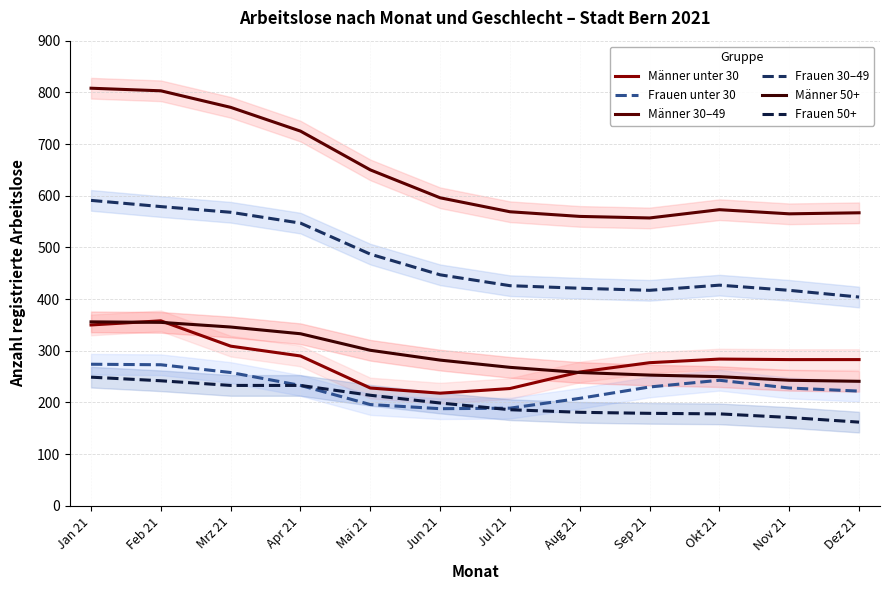

List the series in order of their peak value, highest first.

Männer 30–49, Frauen 30–49, Männer unter 30, Männer 50+, Frauen unter 30, Frauen 50+